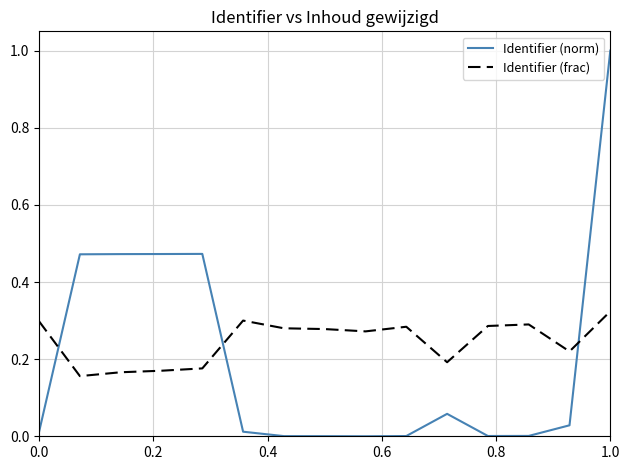

What is the maximum value shown in the chart?

1.0